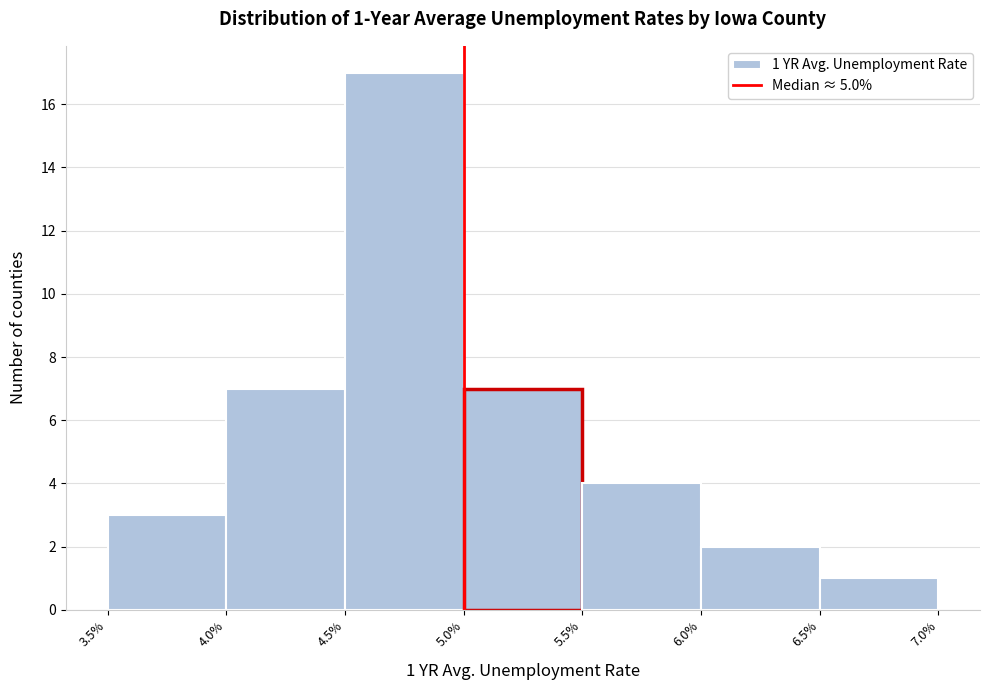

Over which range of the x-axis is the bar tallest?

4.5% to 5.0%